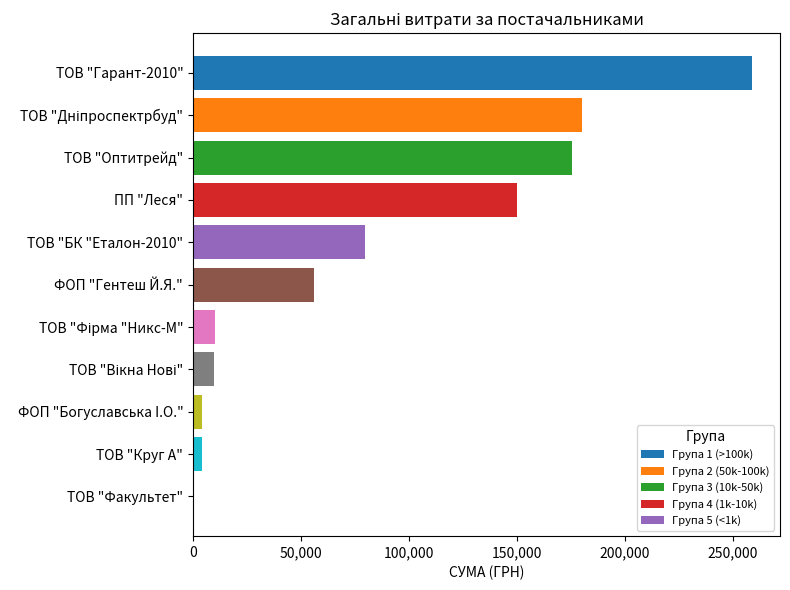

What is the sum of all values?

928460.4